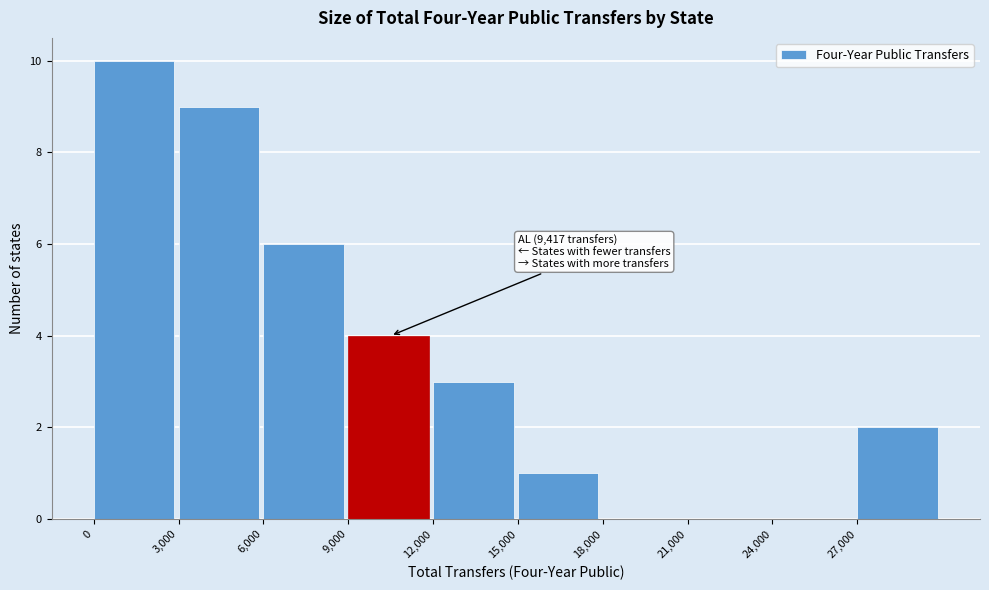

Which range on the x-axis has the tallest bar?

0 to 3000